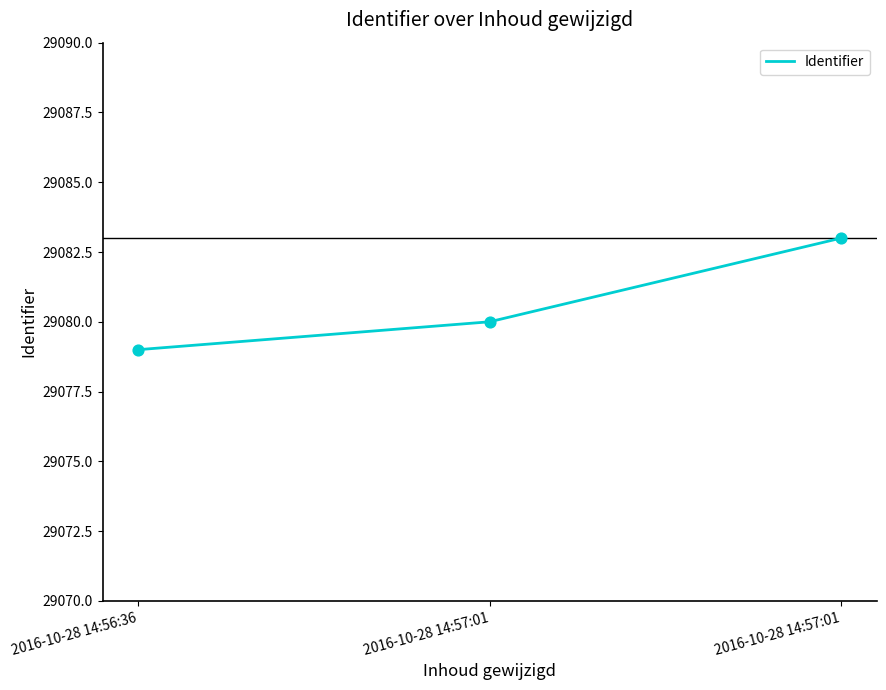

What is the ratio of the value at 2016-10-28 14:57:01 to the value at 2016-10-28 14:57:01?

1.0